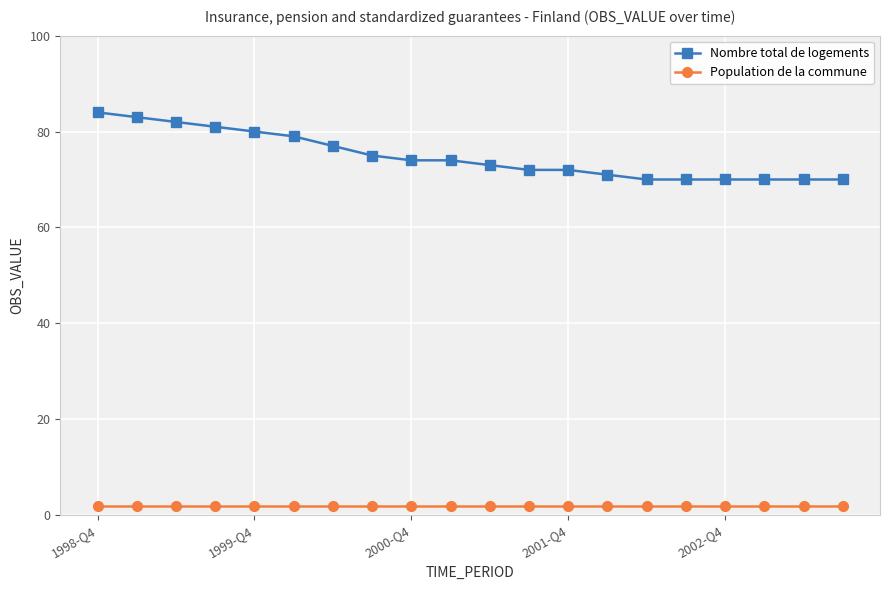

Which series has the largest total across all categories?

Nombre total de logements